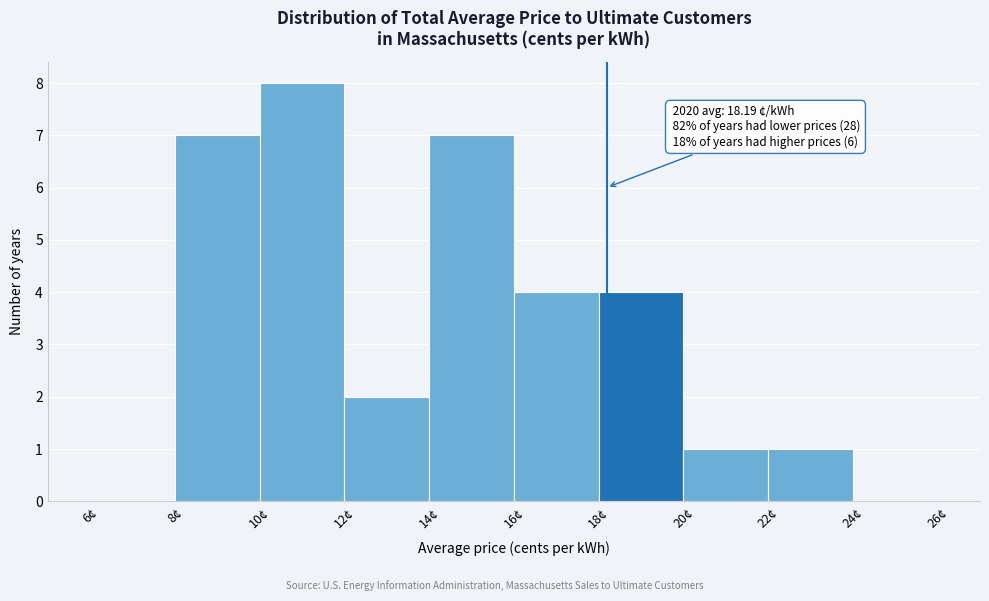

Over which range of the x-axis is the bar tallest?

10 to 12